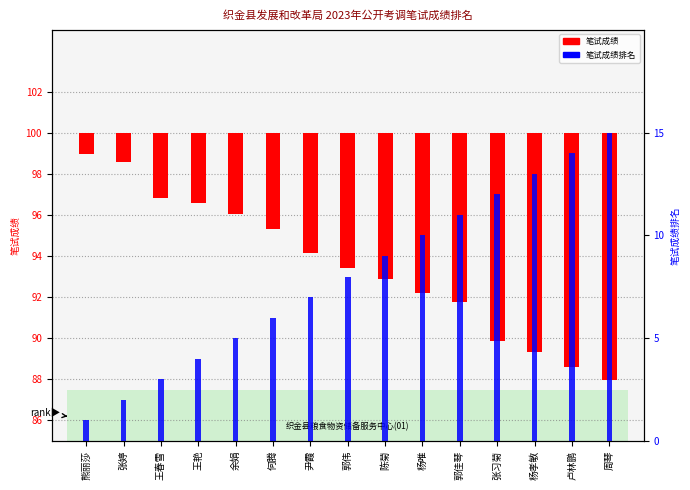

What is the value of the 笔试成绩排名 bar at the 11th from the left?

11.0